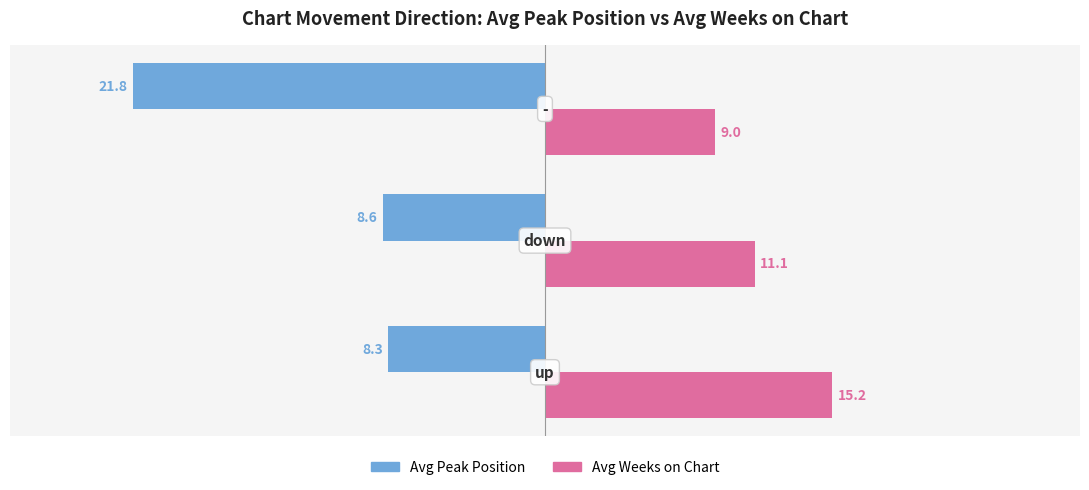

What is the lowest value of the Avg Peak Position series?

-21.8